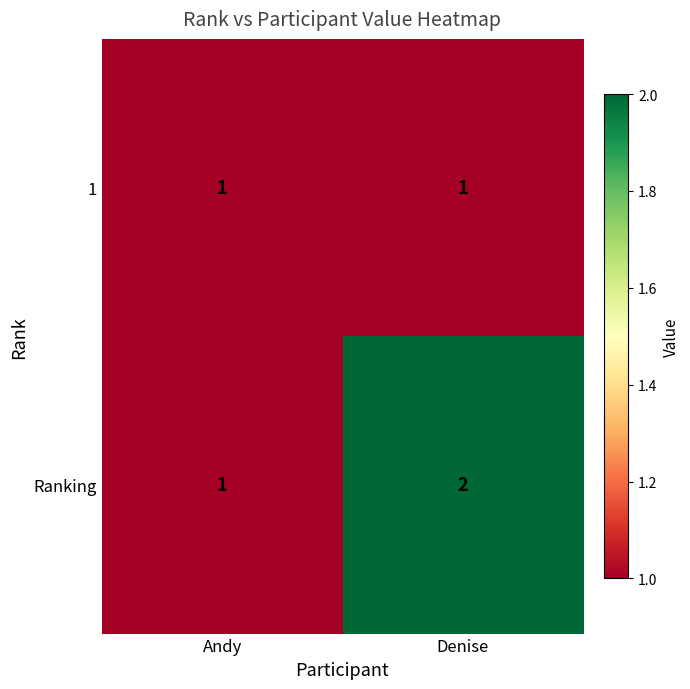

Which series has the widest spread of values?

Ranking